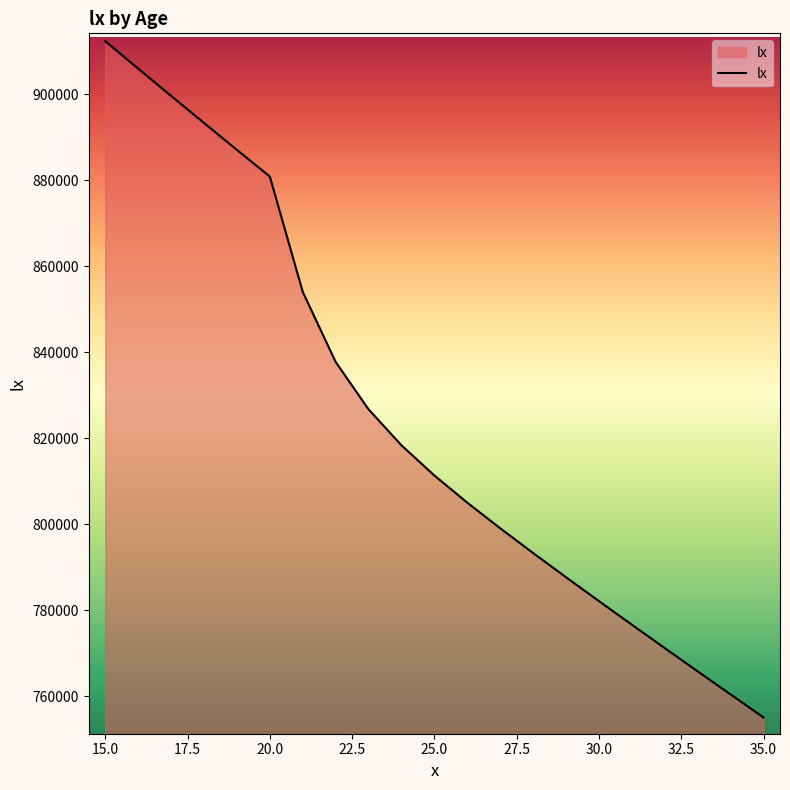

What is the difference between the maximum and minimum values?

157336.9